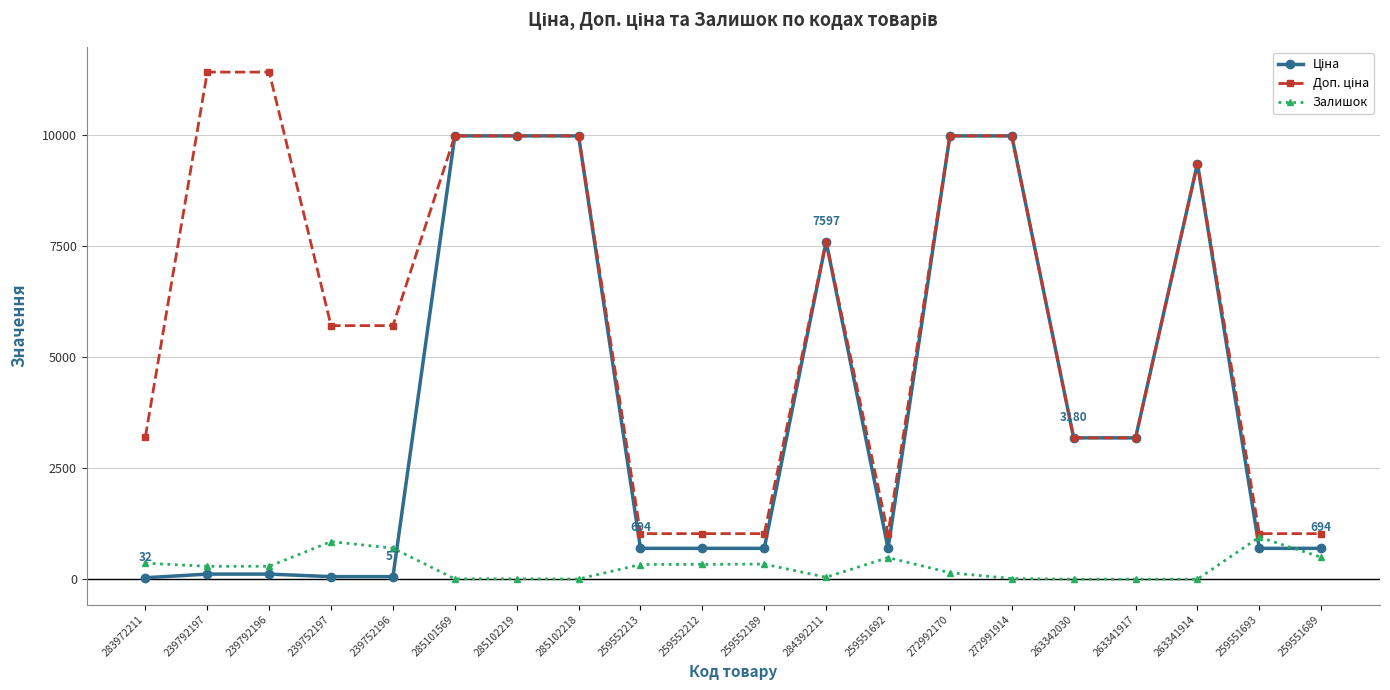

What is the spread (max minus min) of values at 263341917?

3180.0